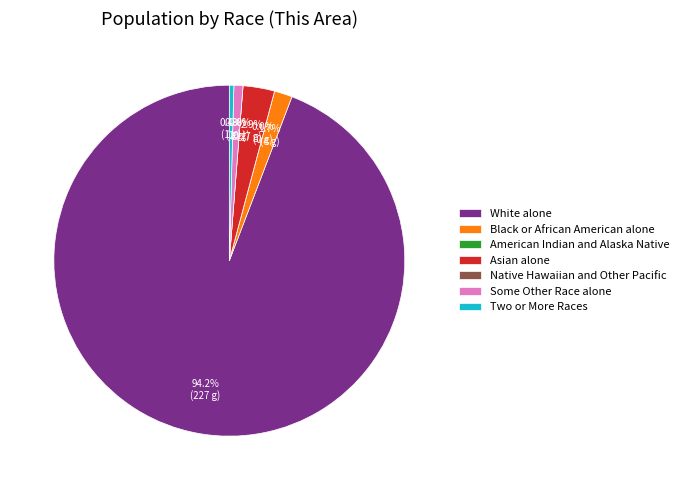

Is it true that Black or African American alone is 1% of the pie?

False